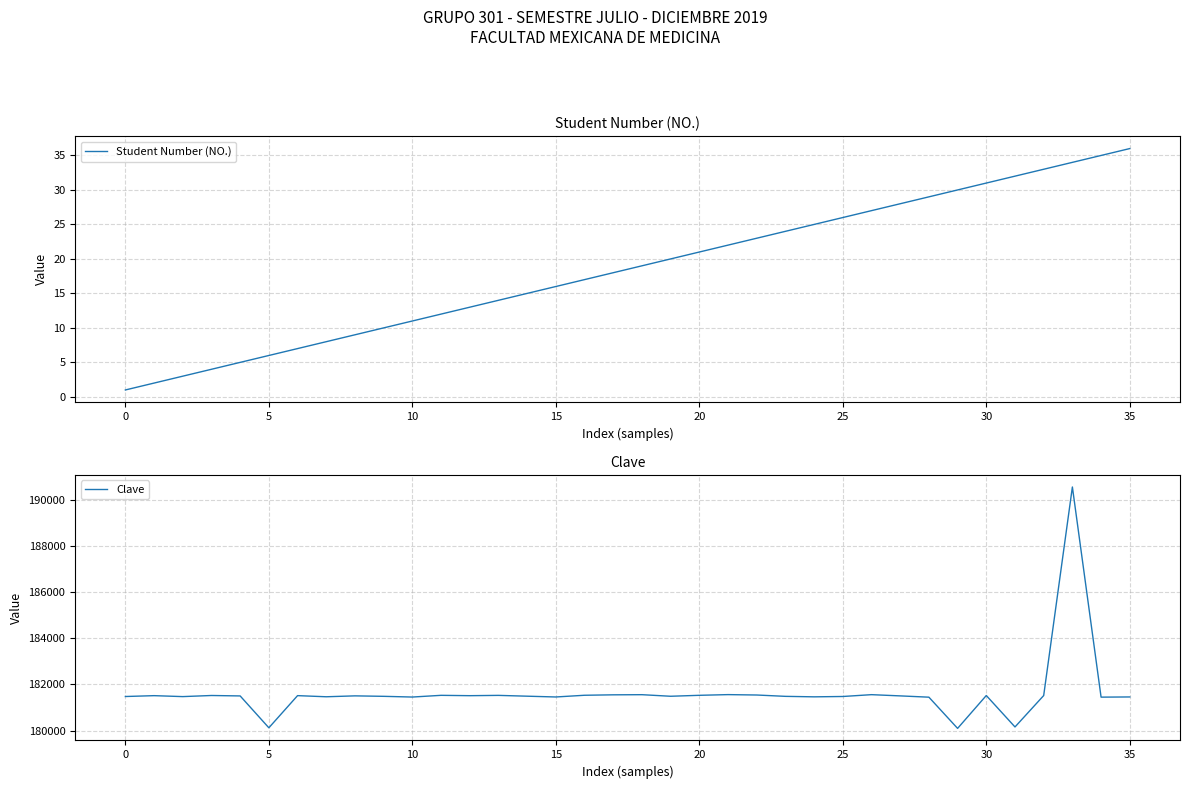

What are all the series names shown in the legend?

Student Number (NO.), Clave